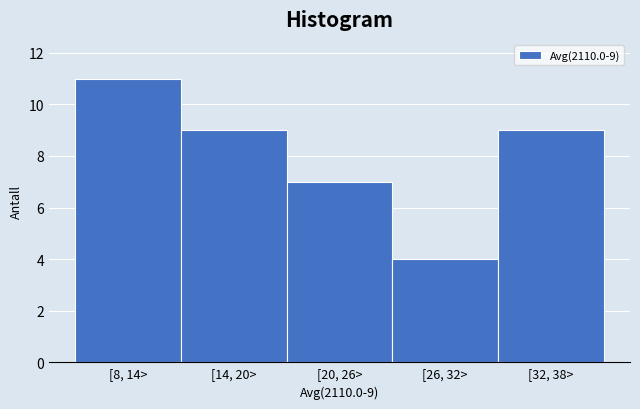

Reading right to left, what are all the values shown in this chart?

9	4	7	9	11